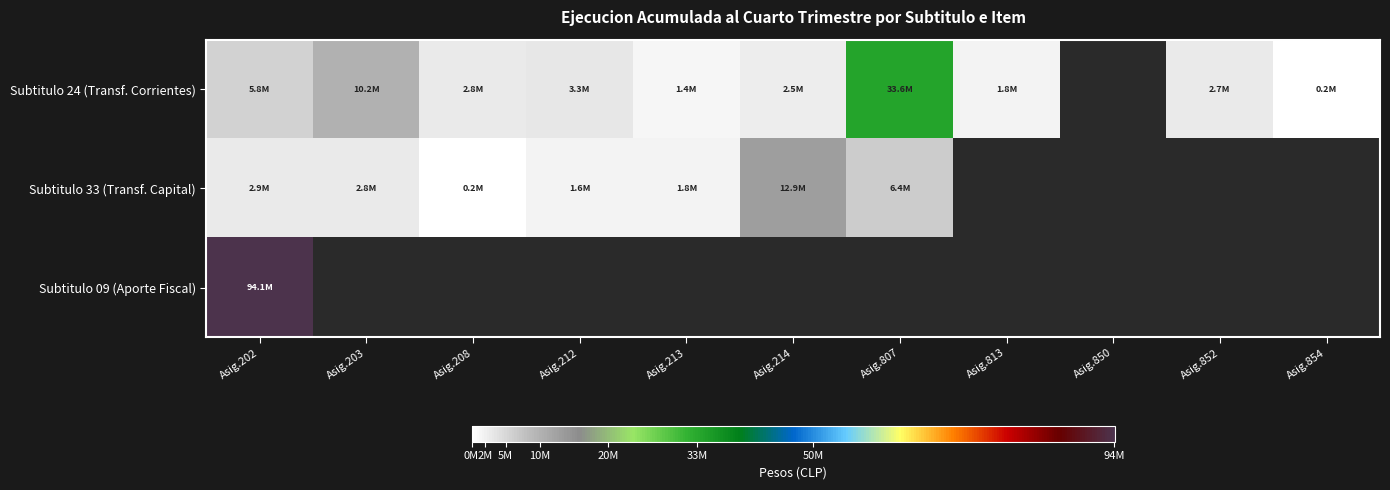

What is the highest value of the Subtitulo 24 (Transf. Corrientes) series?

33647634.0